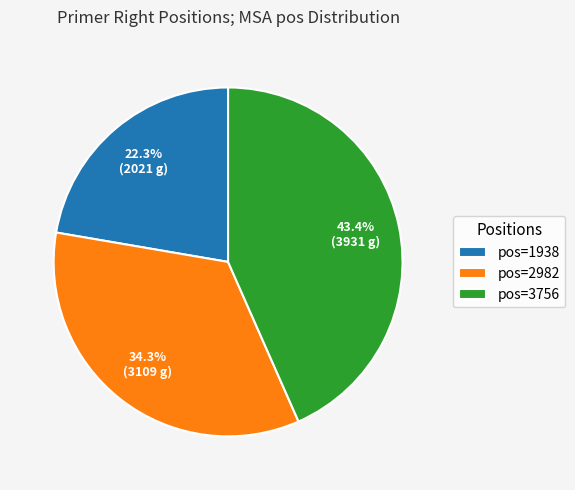

Is there any slice that represents more than half of the pie?

No